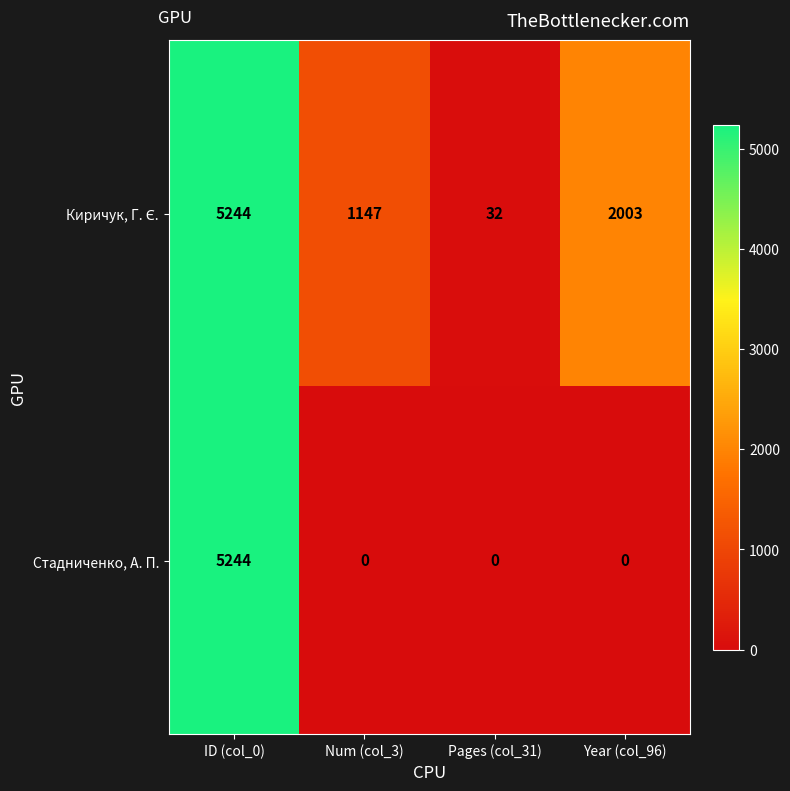

What is the maximum value shown in the chart?

5244